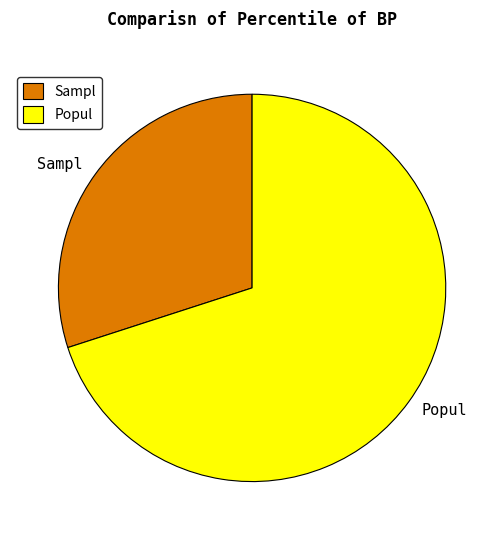

What is the majority slice?

Popul